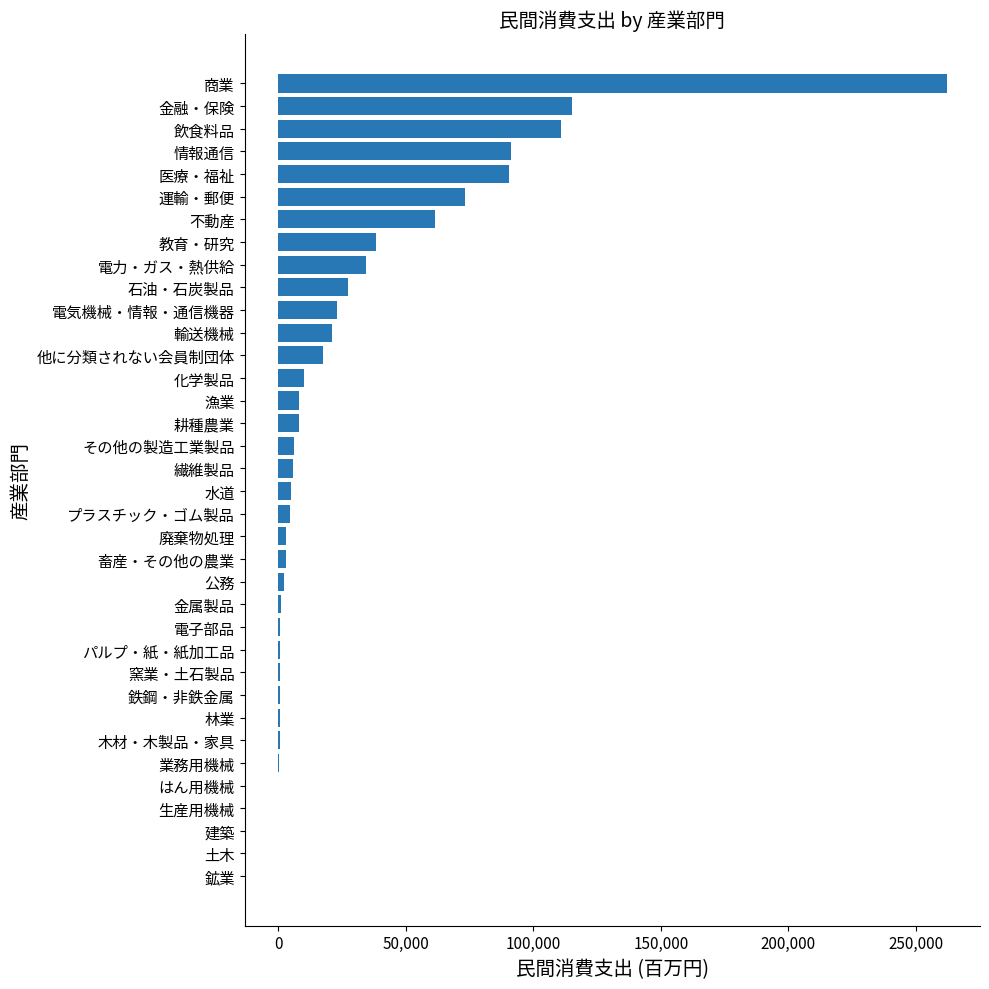

Between 医療・福祉 and 石油・石炭製品, which is larger?

医療・福祉